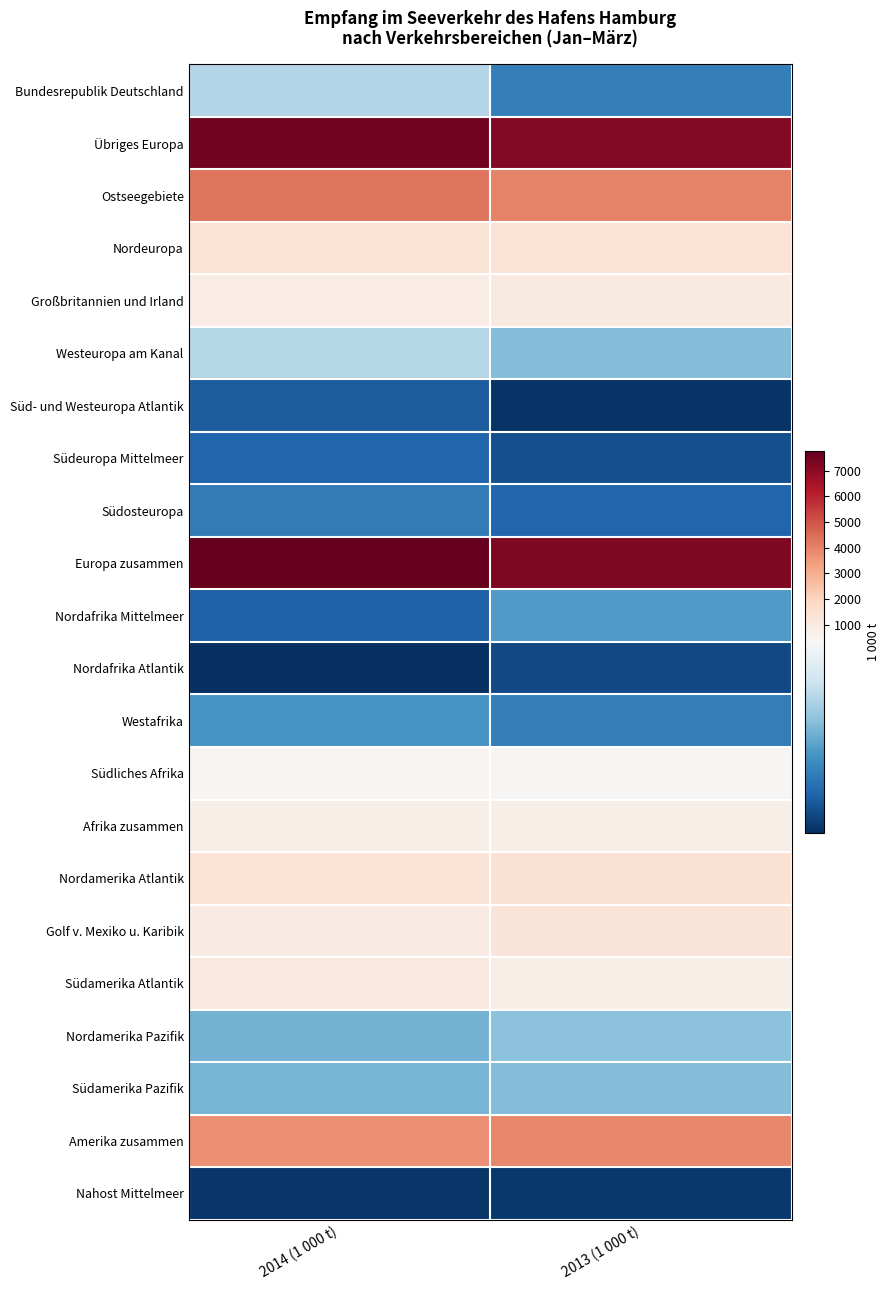

Which has a higher value, 2014 (1 000 t) or 2013 (1 000 t)?

2014 (1 000 t)